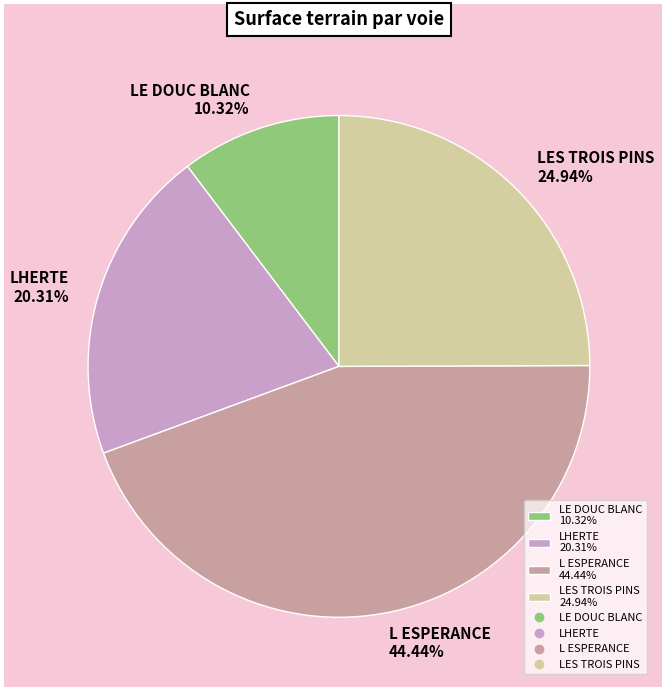

Which slice is the largest?

L ESPERANCE 44.44%